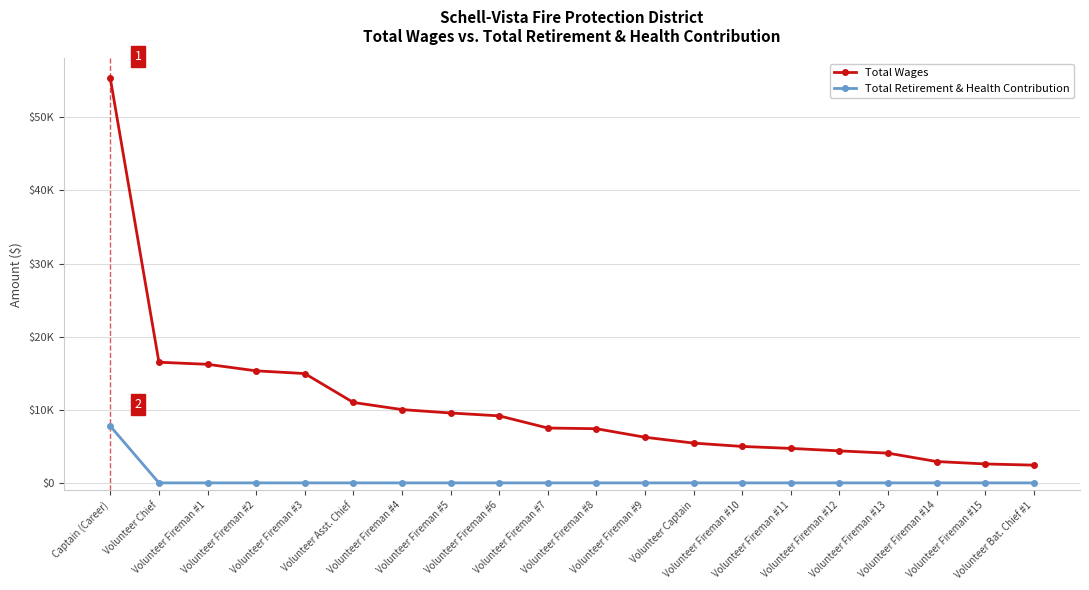

Is this an area chart (filled region under the line)?

No